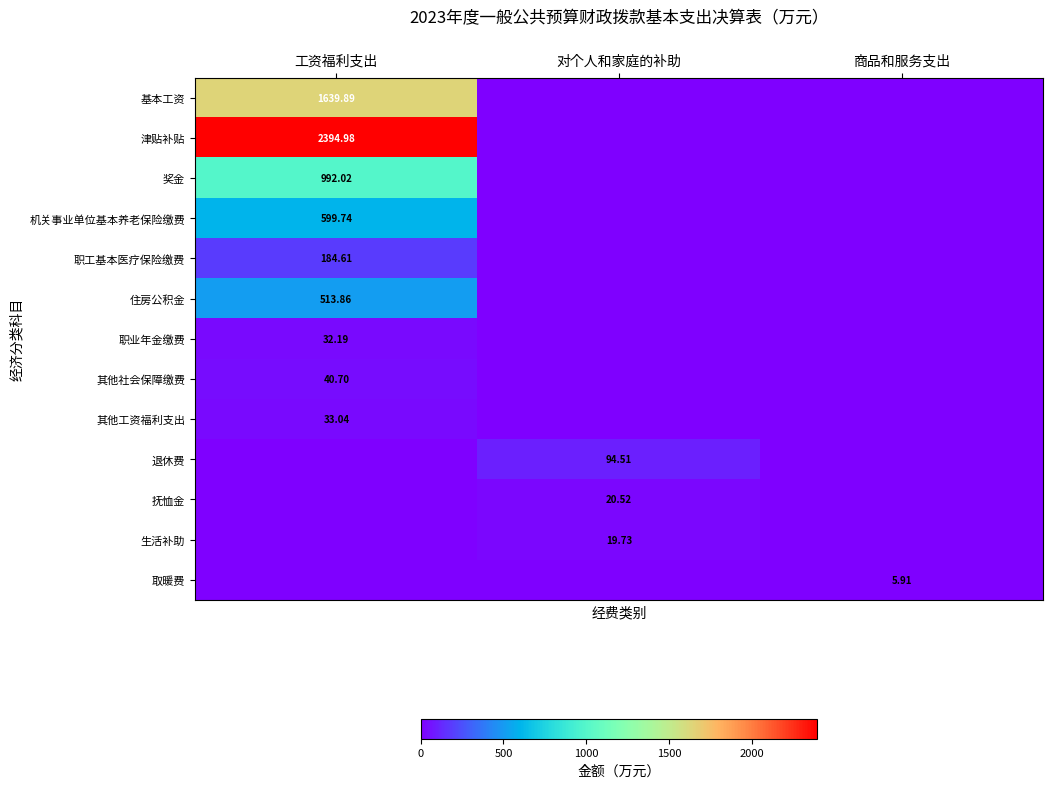

True or false: 津贴补贴 has a value of -1413.8 at 对个人和家庭的补助.

False